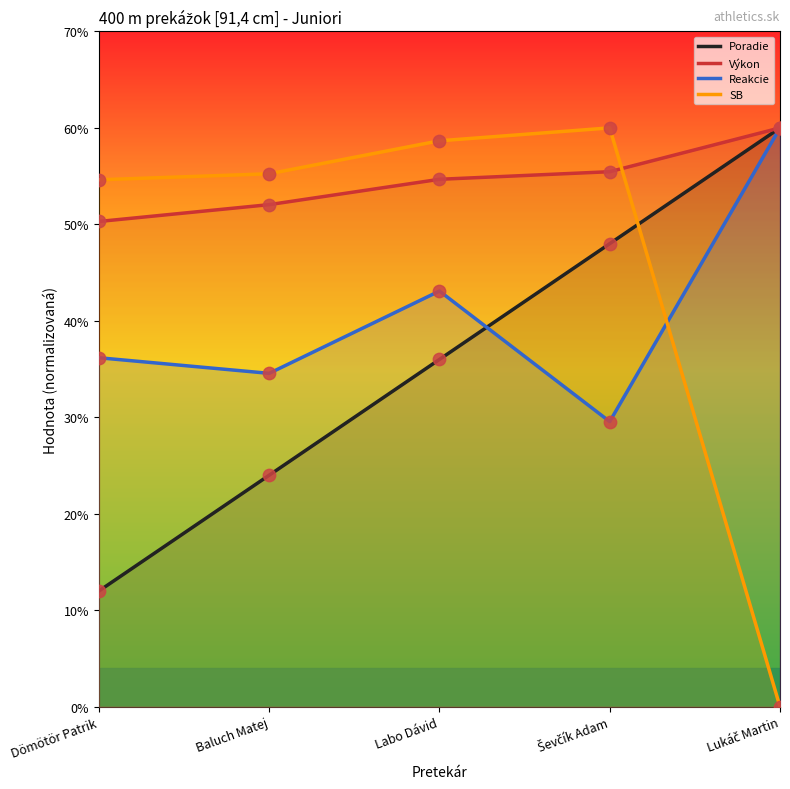

At which category is the sum across all series the highest?

Ševčík Adam